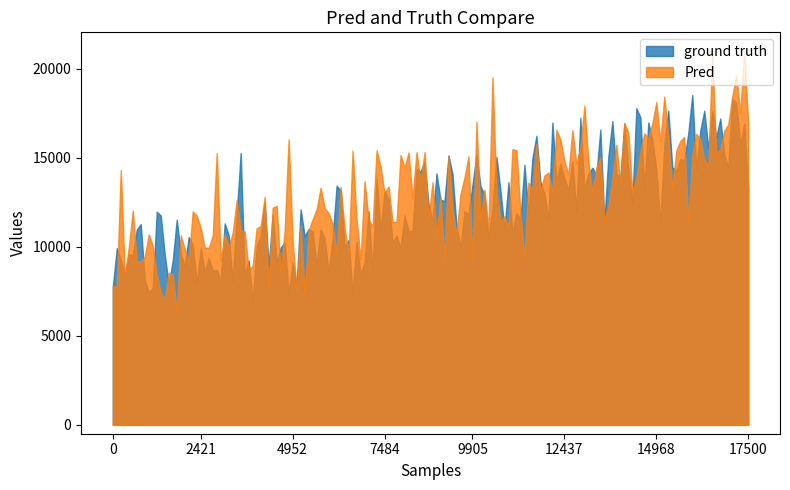

List the labels in order of Pred value, largest first.

33, 32, 31, 30, 29, 28, 27, 26, 25, 24, 23, 22, 21, 20, 19, 18, 17, 16, 15, 14, 13, 12, 11, 10, 9, 8, 7, 6, 5, 4, 3, 2, 1, 0